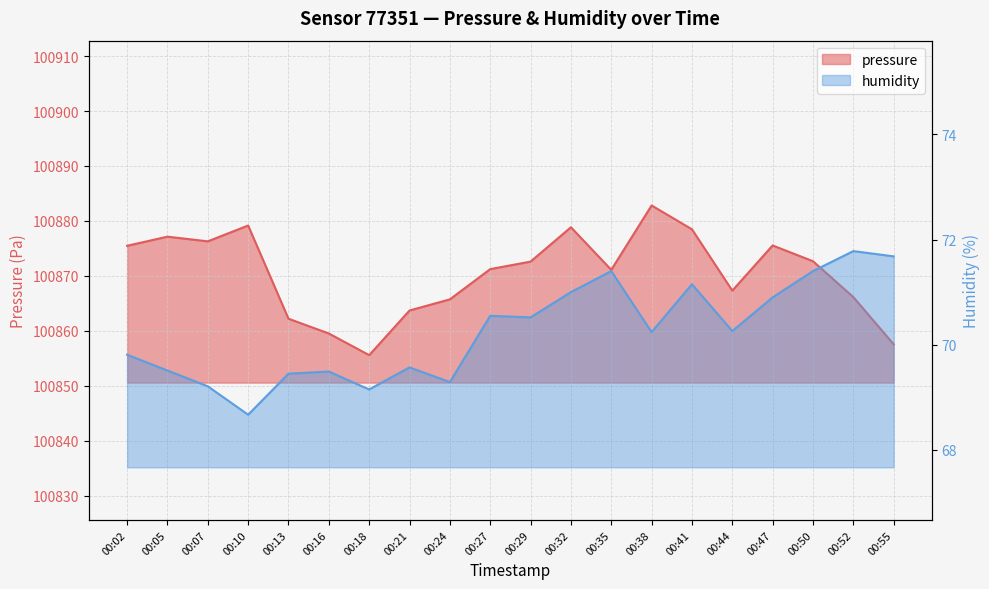

Where is the first local maximum for pressure?

00:05